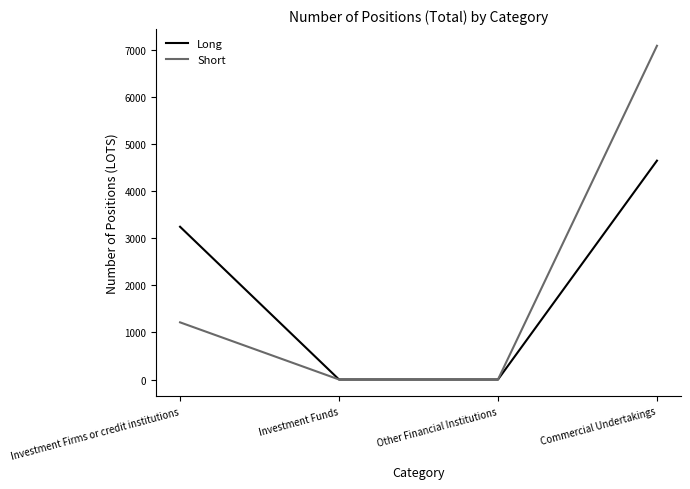

Rank the series by their average value, from lowest to highest.

Long, Short